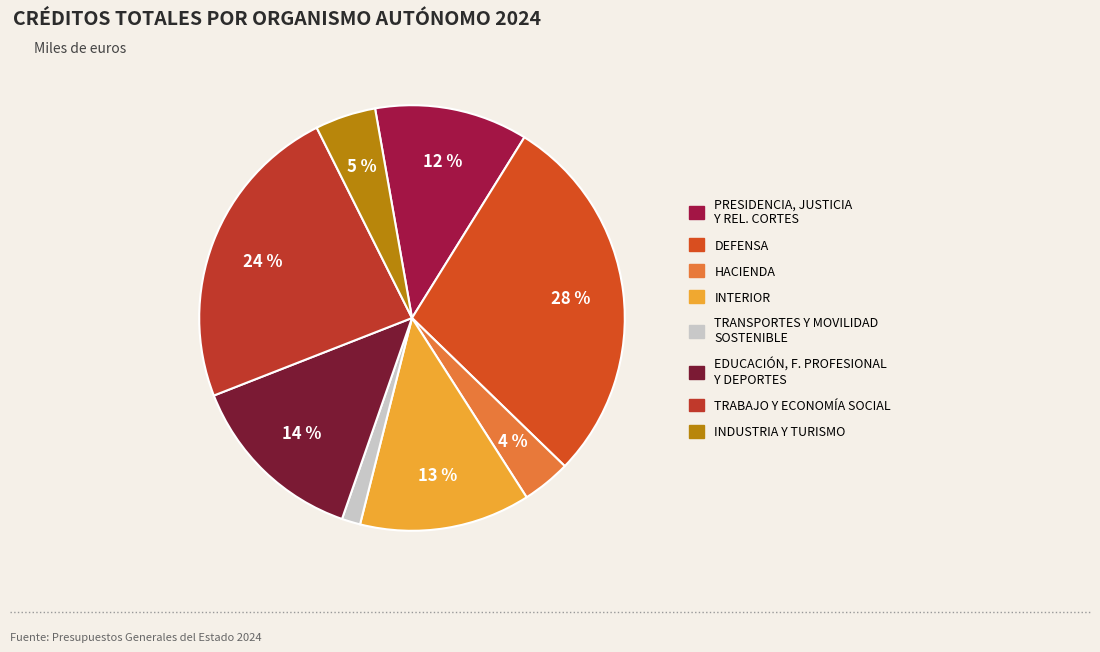

Does any single category account for the majority?

No